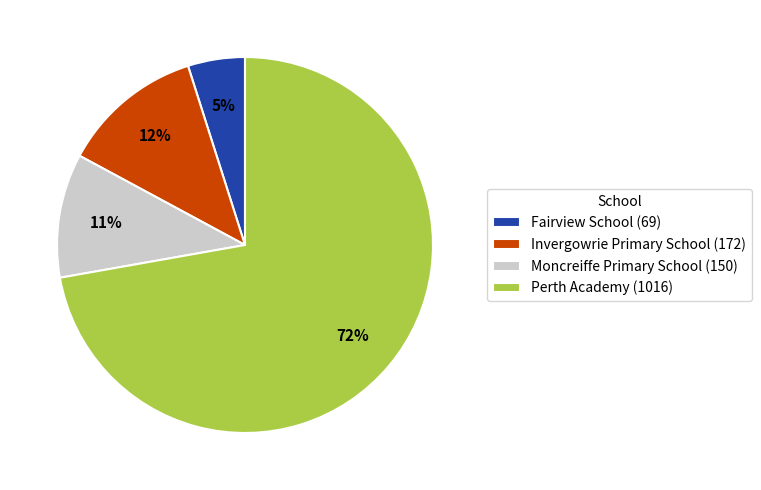

To the nearest percent, what portion does Fairview School represent?

5%